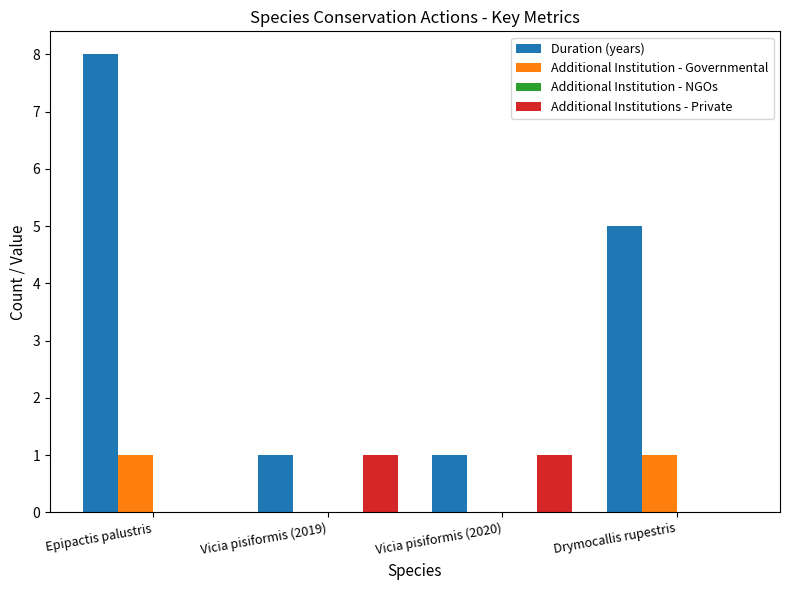

What is the spread (max minus min) of values at Vicia pisiformis (2019)?

1